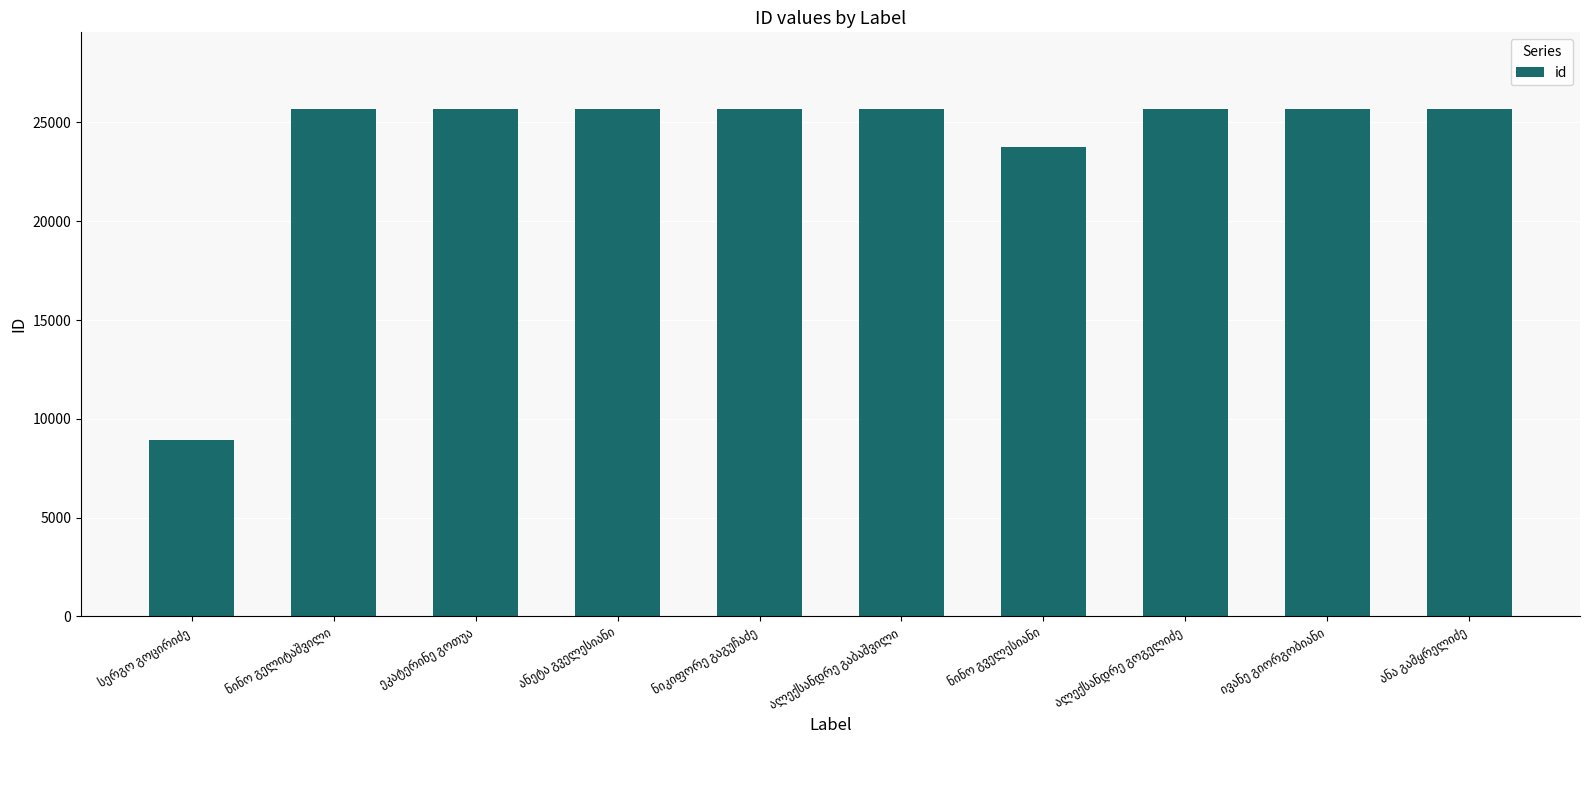

Count the number of data series in this chart.

1